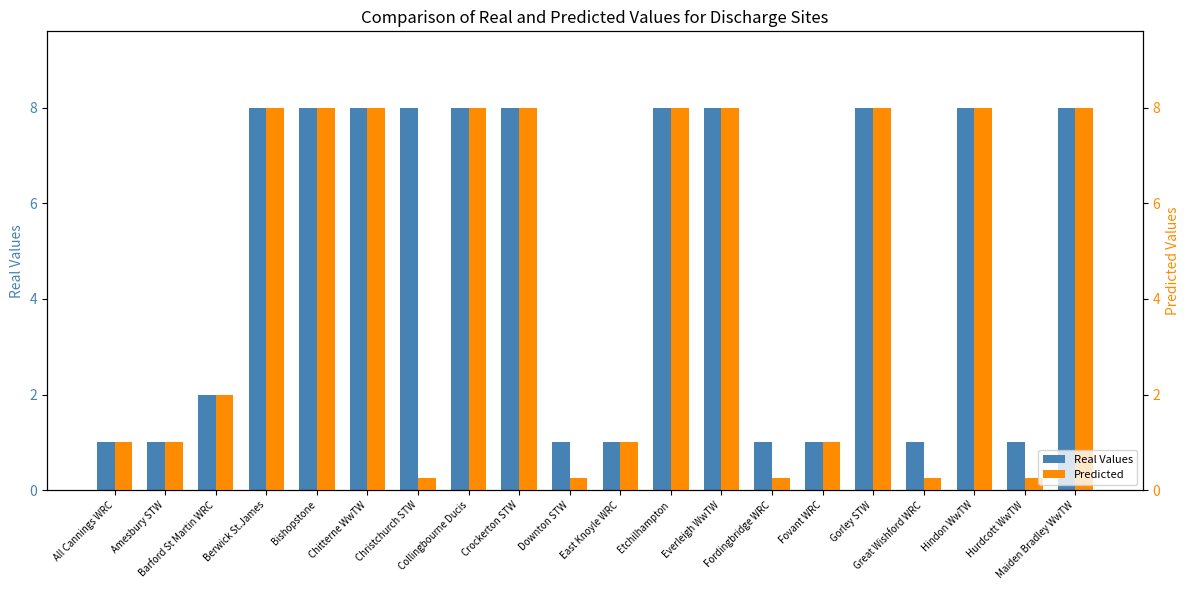

How many bars are there in total?

40